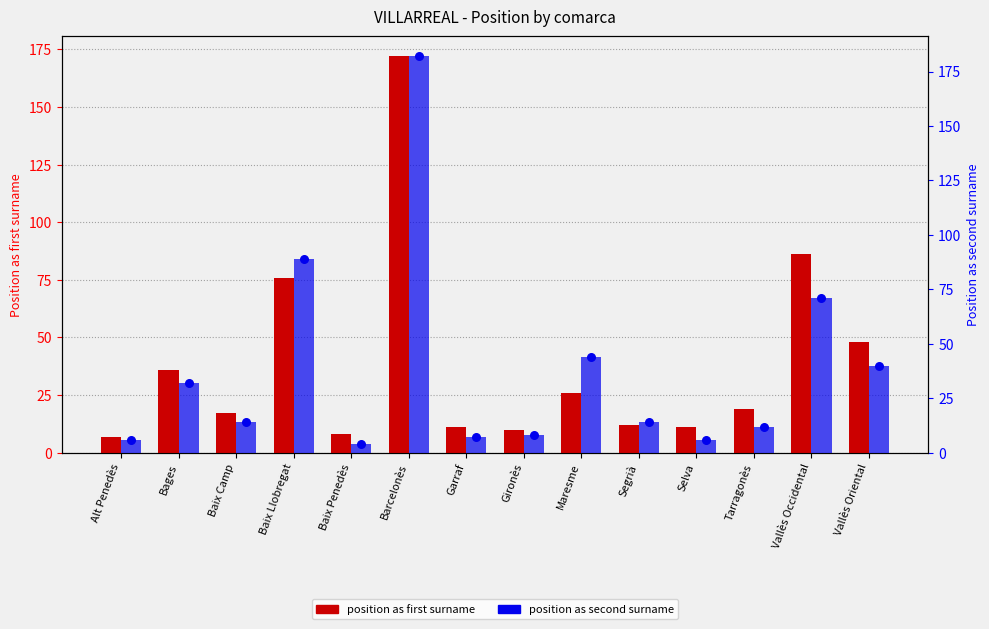

Is the value of position as second surname at Alt Penedès greater than the value of position as first surname at Vallès Occidental?

No